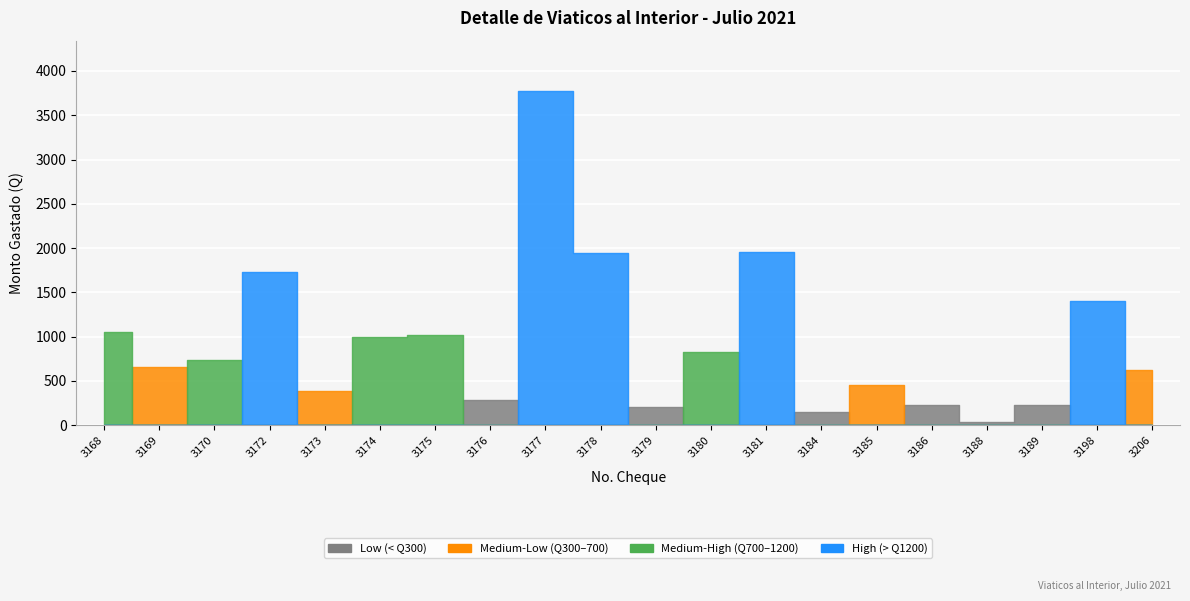

What is the minimum value shown in the chart?

37.8